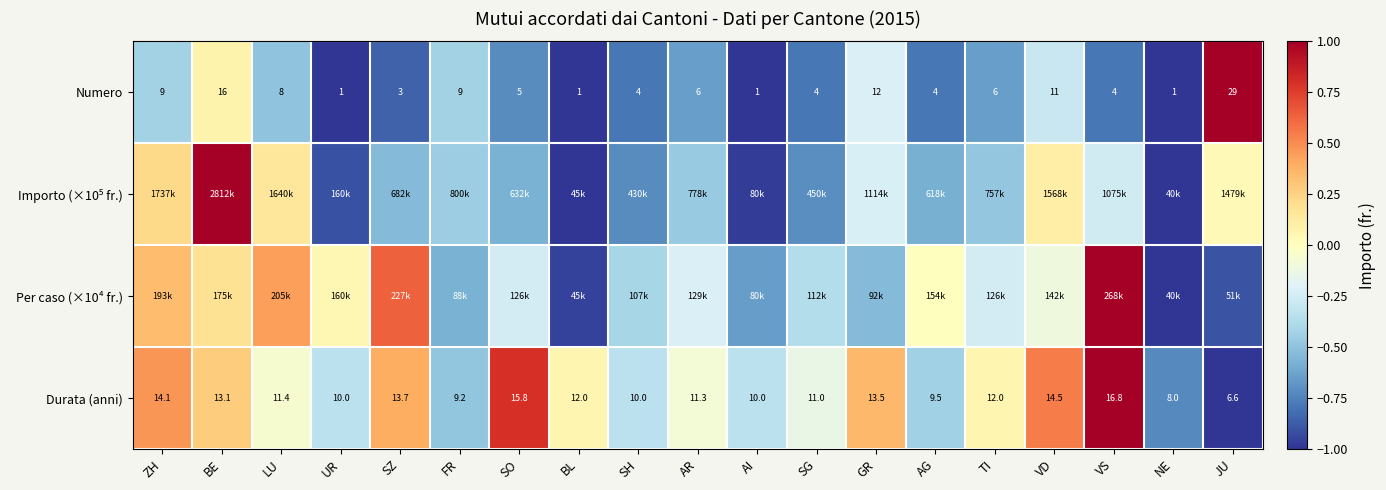

At which label does Numero first exceed 5?

ZH